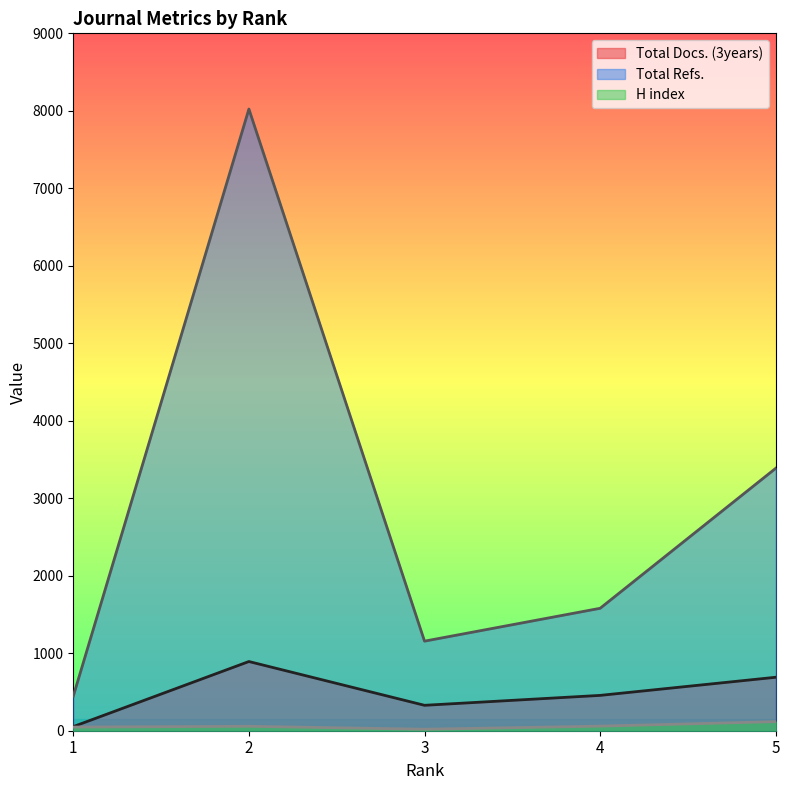

What is the difference between the maximum and minimum values in the Total Refs. series?

7577